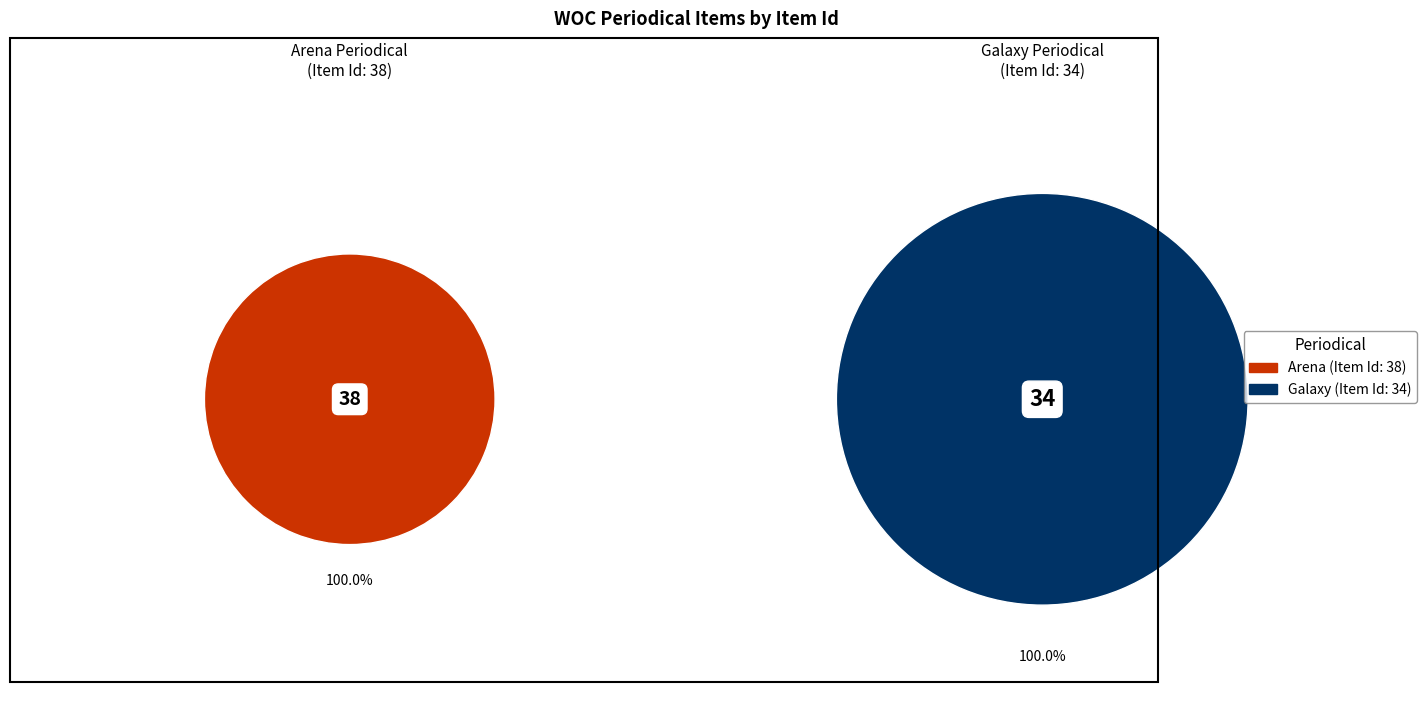

Count the number of slices in the pie.

2